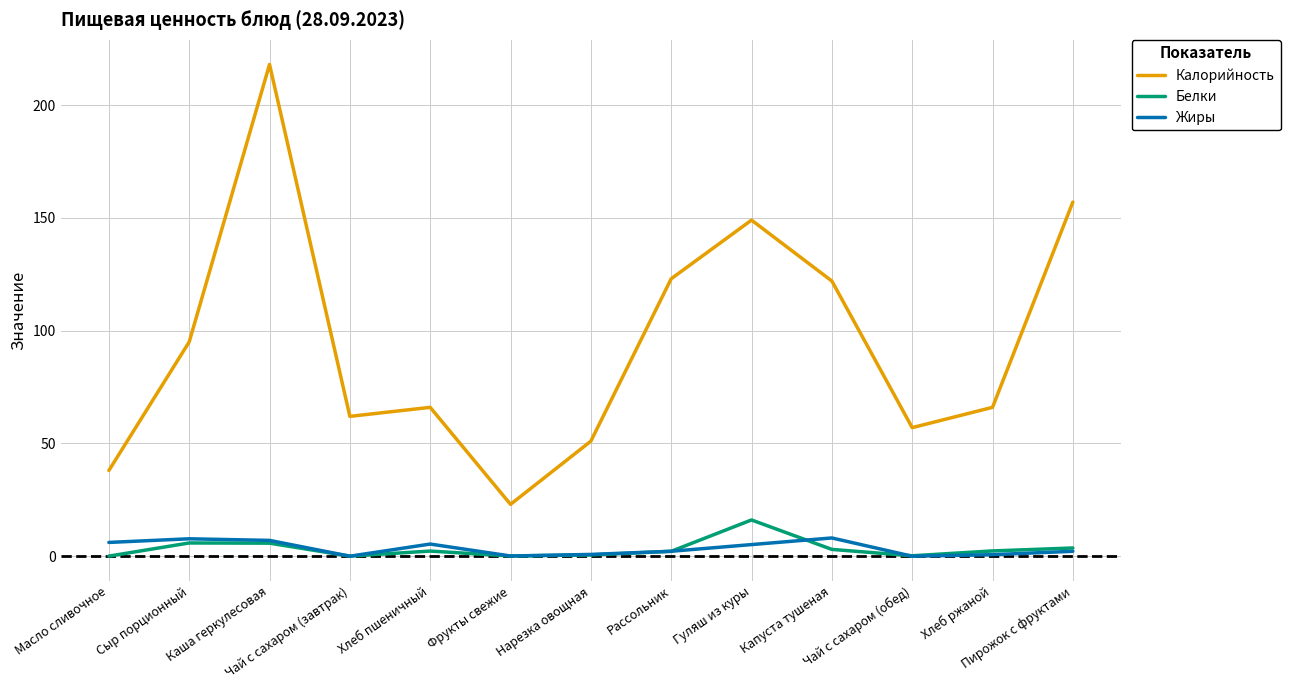

True or false: Белки and Калорийность cross at least once.

False